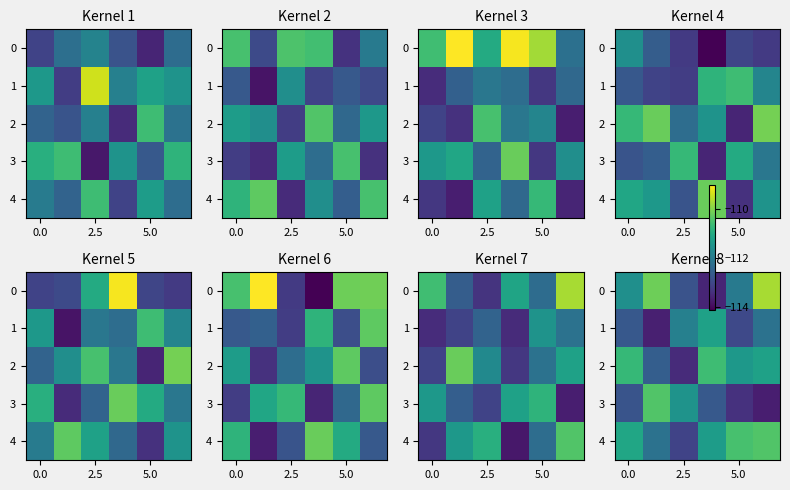

Where is 1 nearest to the value -112?

2.5